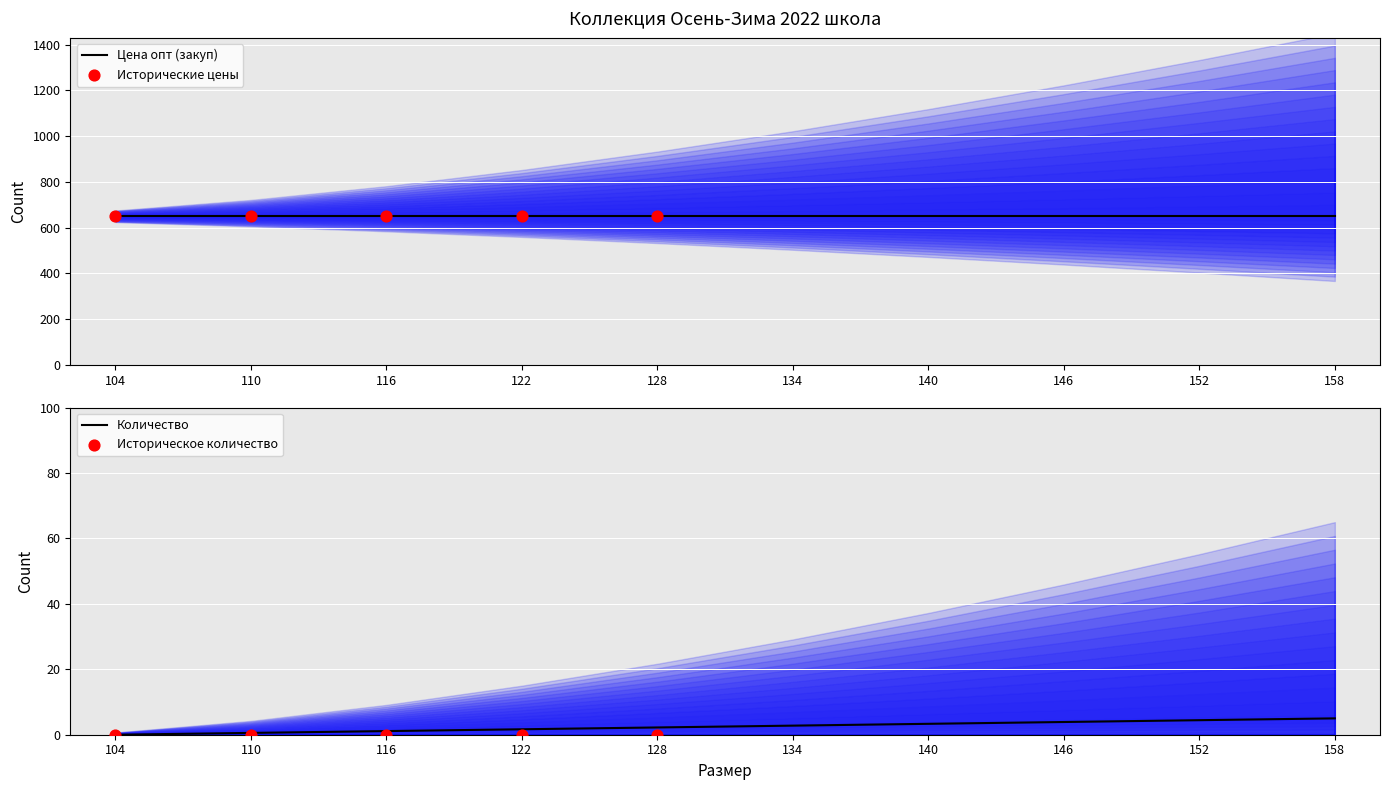

What are all the series names shown in the legend?

Цена опт (закуп), Количество